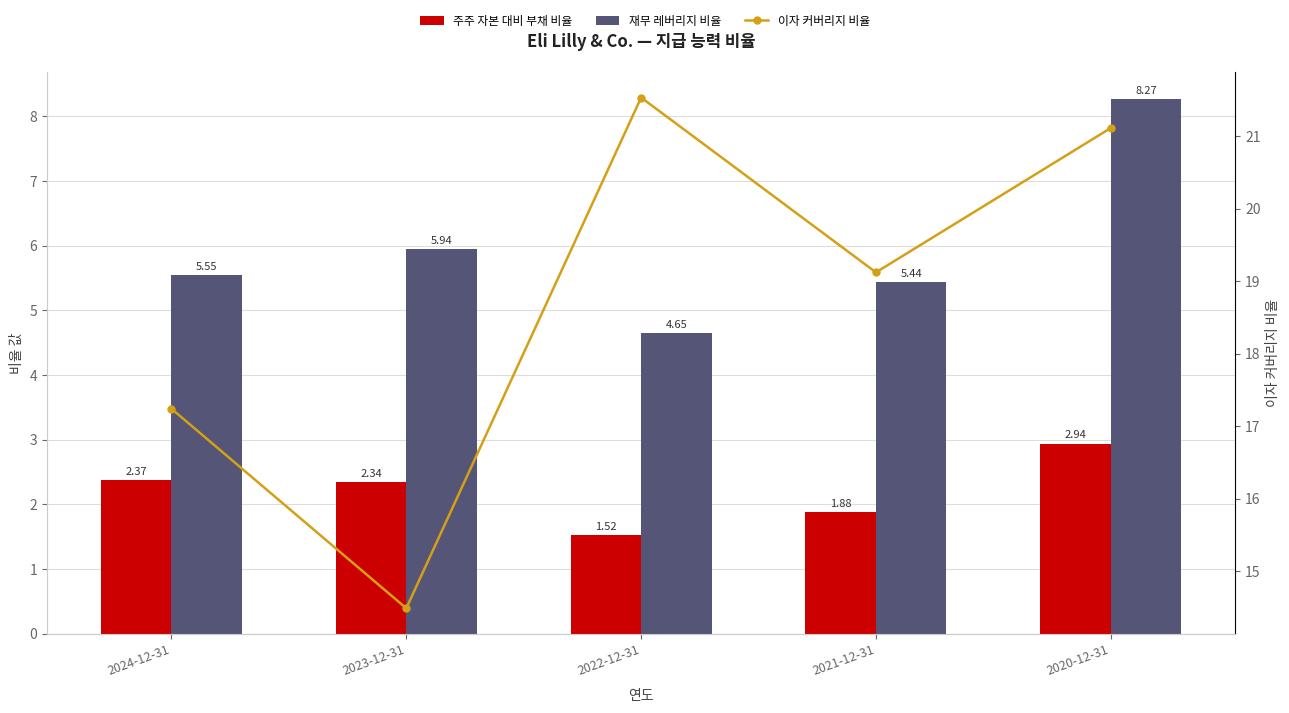

Reading left to right, transcribe all the data shown in this chart.

주주 자본 대비 부채 비율: 2.4	2.3	1.5	1.9	2.9
재무 레버리지 비율: 5.5	5.9	4.7	5.4	8.3
이자 커버리지 비율: 17.2	14.5	21.5	19.1	21.1